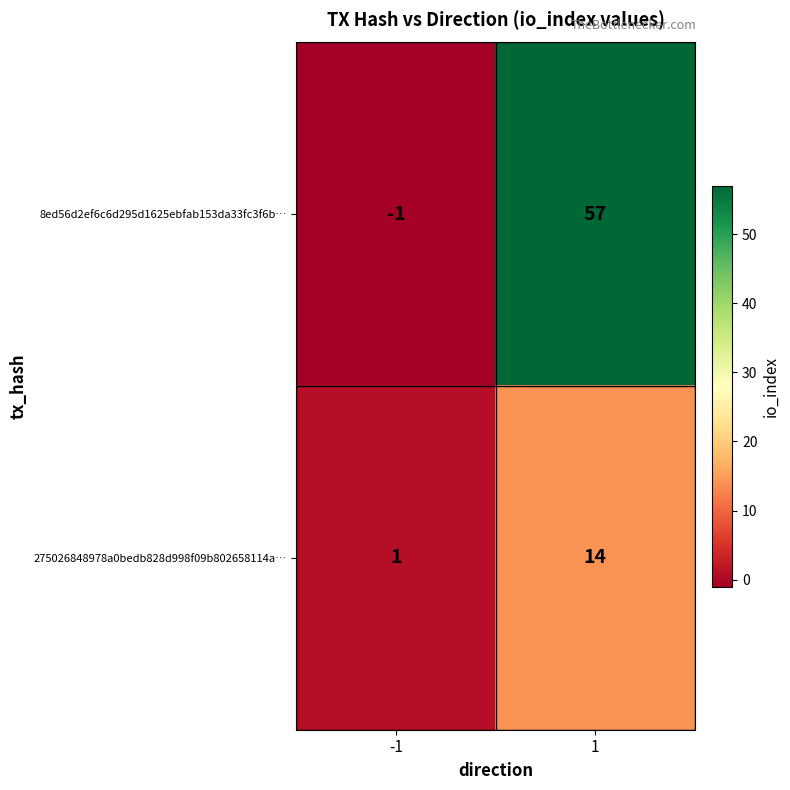

What is the sum of the 275026848978a0bedb828d998f09b802658114a… values at 1 and -1?

15